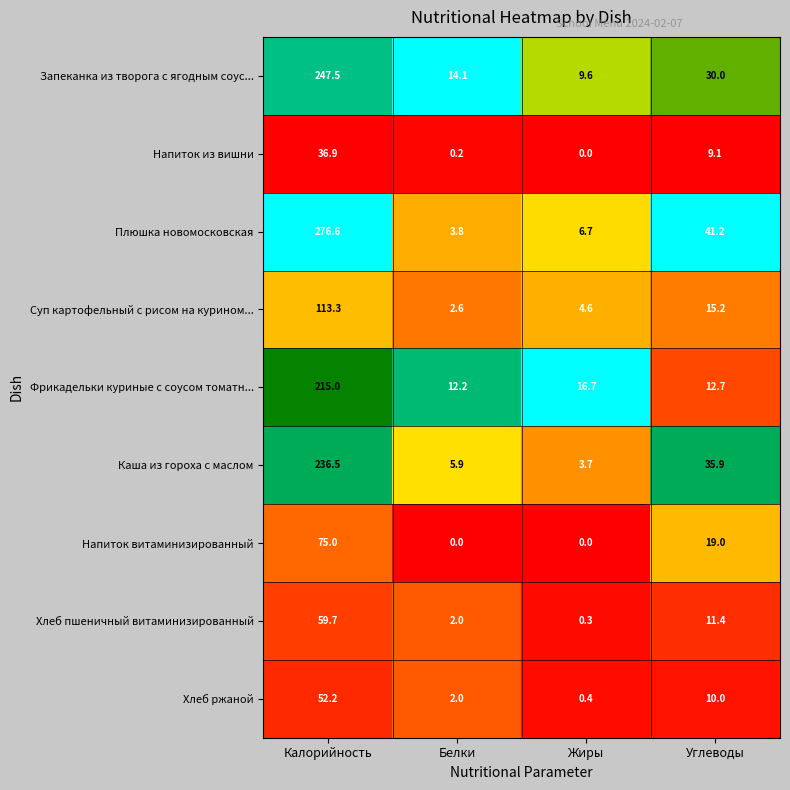

Which category has the lowest value in the Хлеб ржаной series?

Жиры